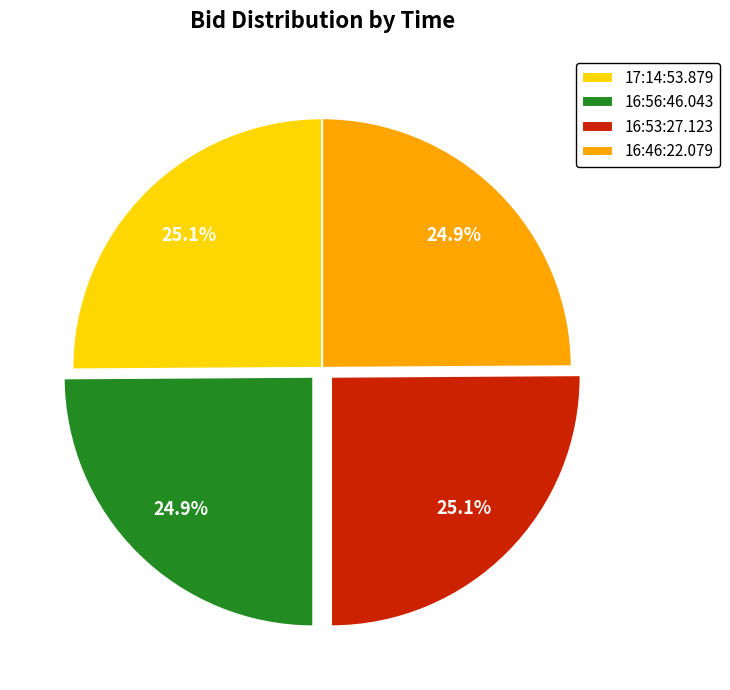

What is the total percentage of 16:53:27.123 and 16:46:22.079?

50.0%